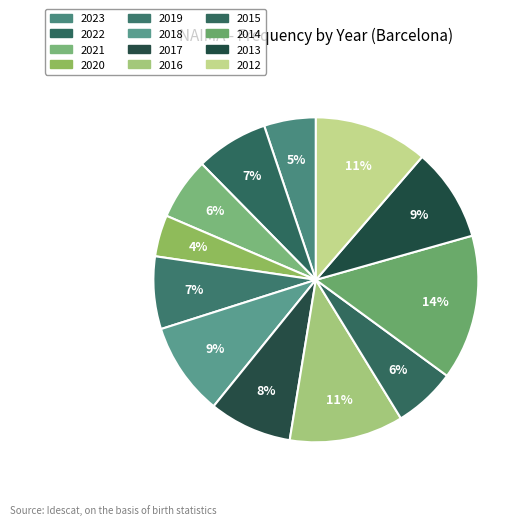

The 2014 slice represents 2% of the pie. True or false?

False